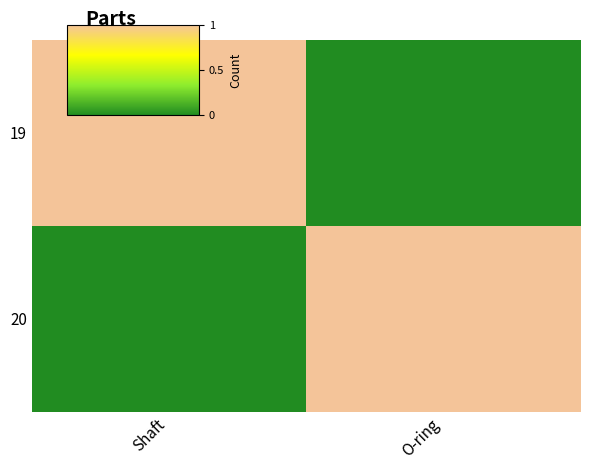

What is the greatest value displayed?

1